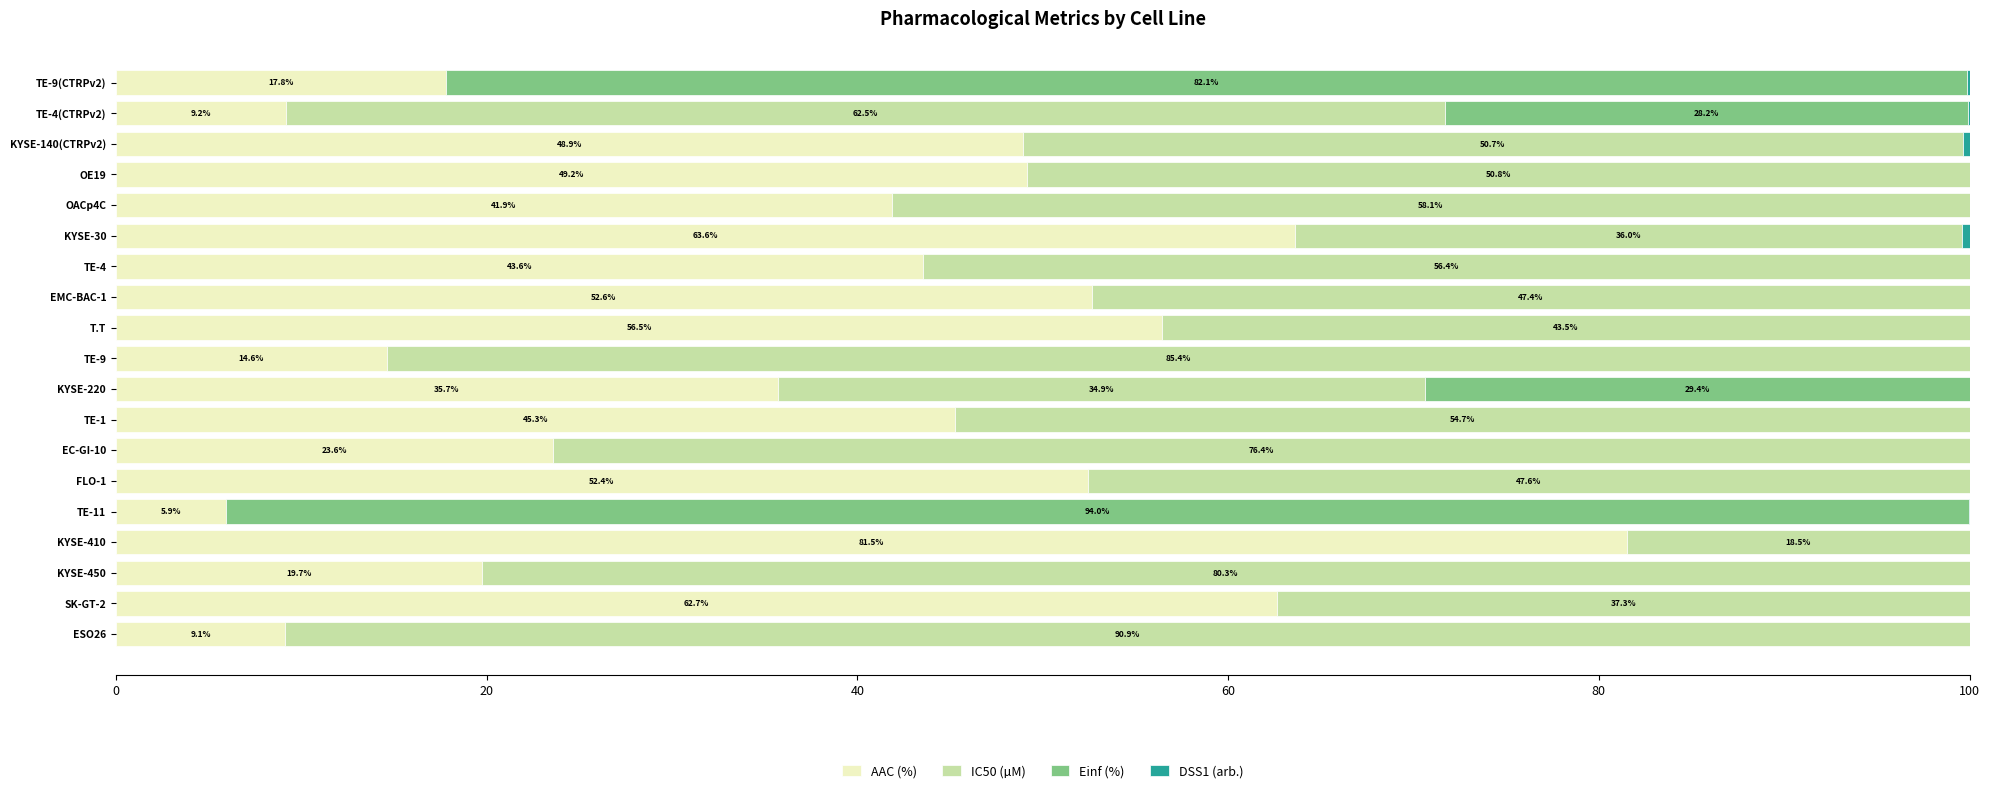

True or false: AAC (%) has a value of 12.6 at TE-4(CTRPv2).

False